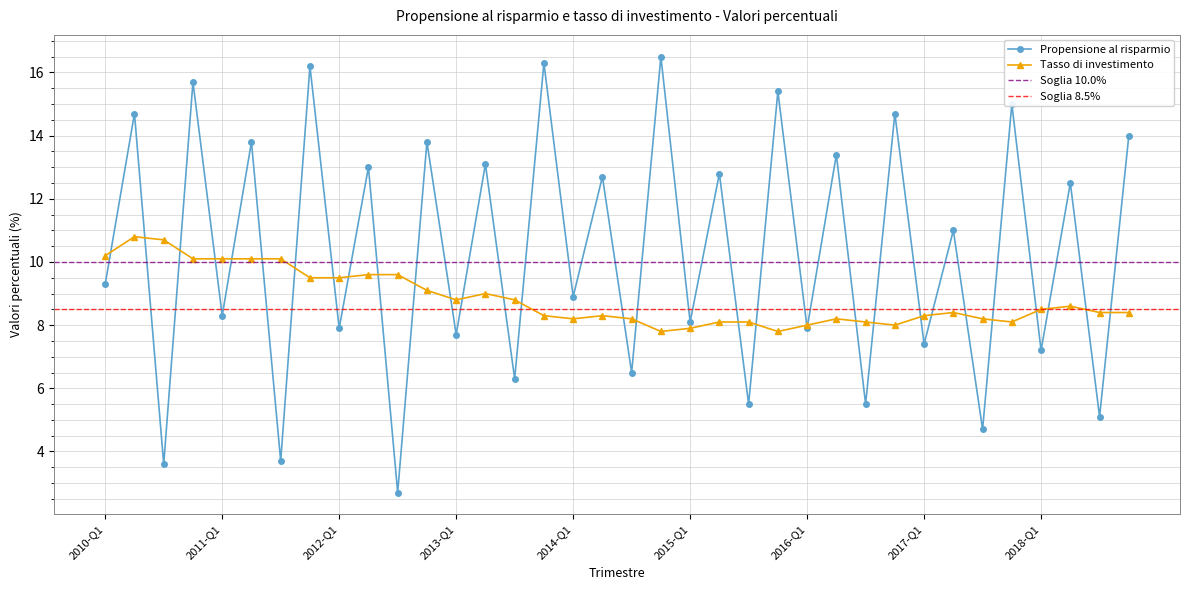

Is it true that Tasso di investimento equals 13.6 at 2015-Q1?

False